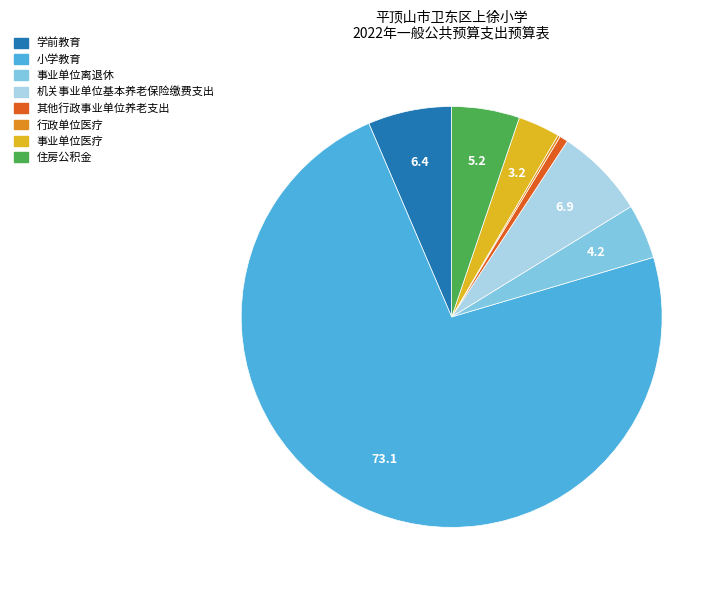

Combined, do 其他行政事业单位养老支出 and 小学教育 account for over 50%?

Yes